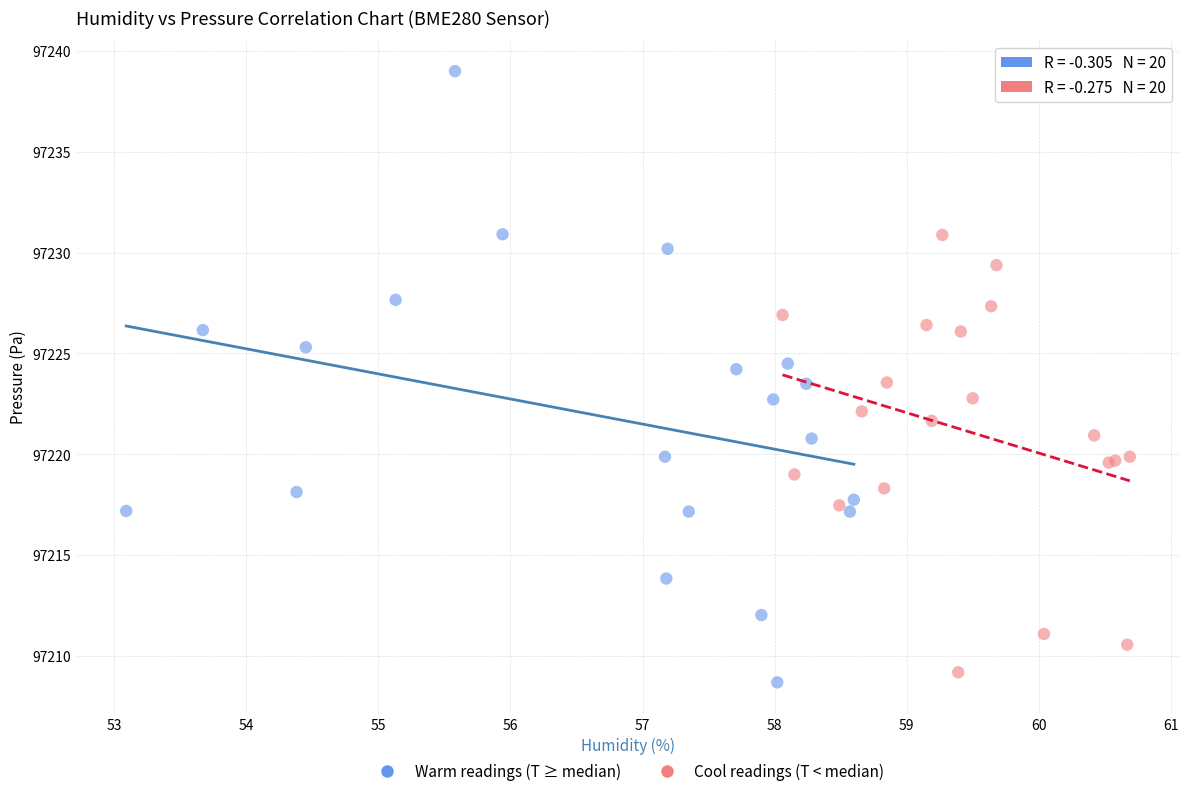

Which series reaches the minimum Y coordinate?

Warm readings (T ≥ median)